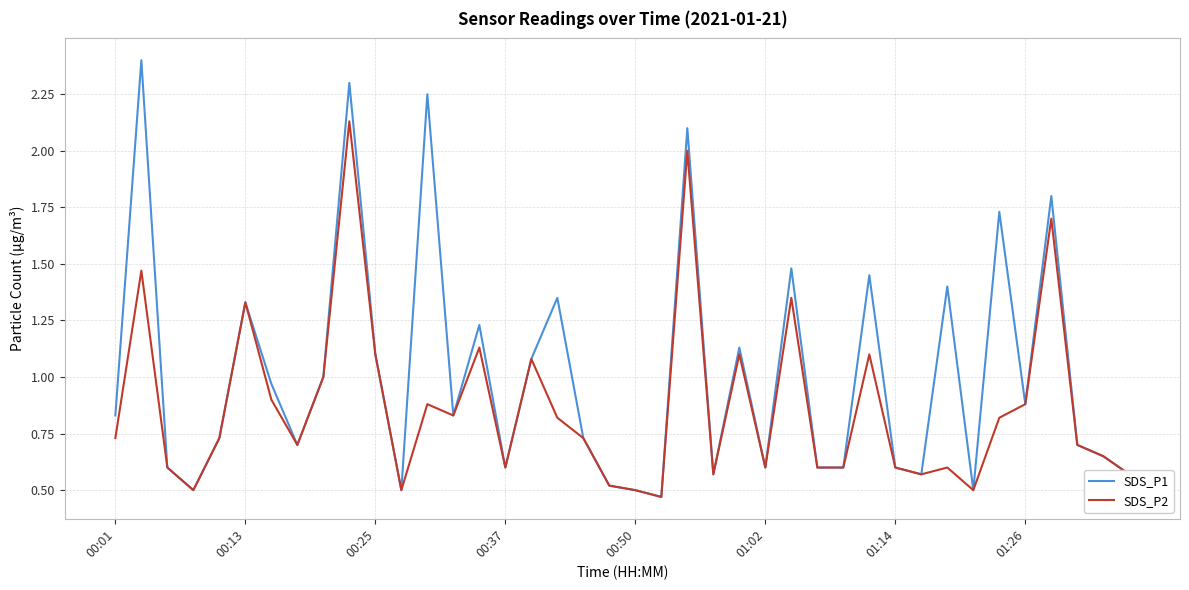

Which series has the widest spread of values?

SDS_P1